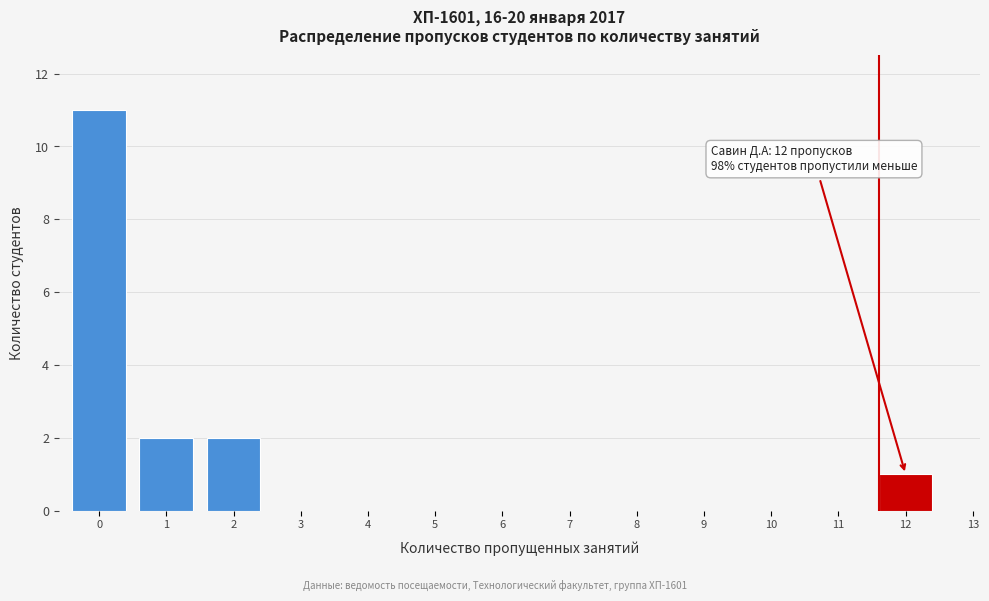

Reading left to right, list all the values displayed in this chart.

0=11	1=2	2=2	3=0	4=0	5=0	6=0	7=0	8=0	9=0	10=0	11=0	12=1